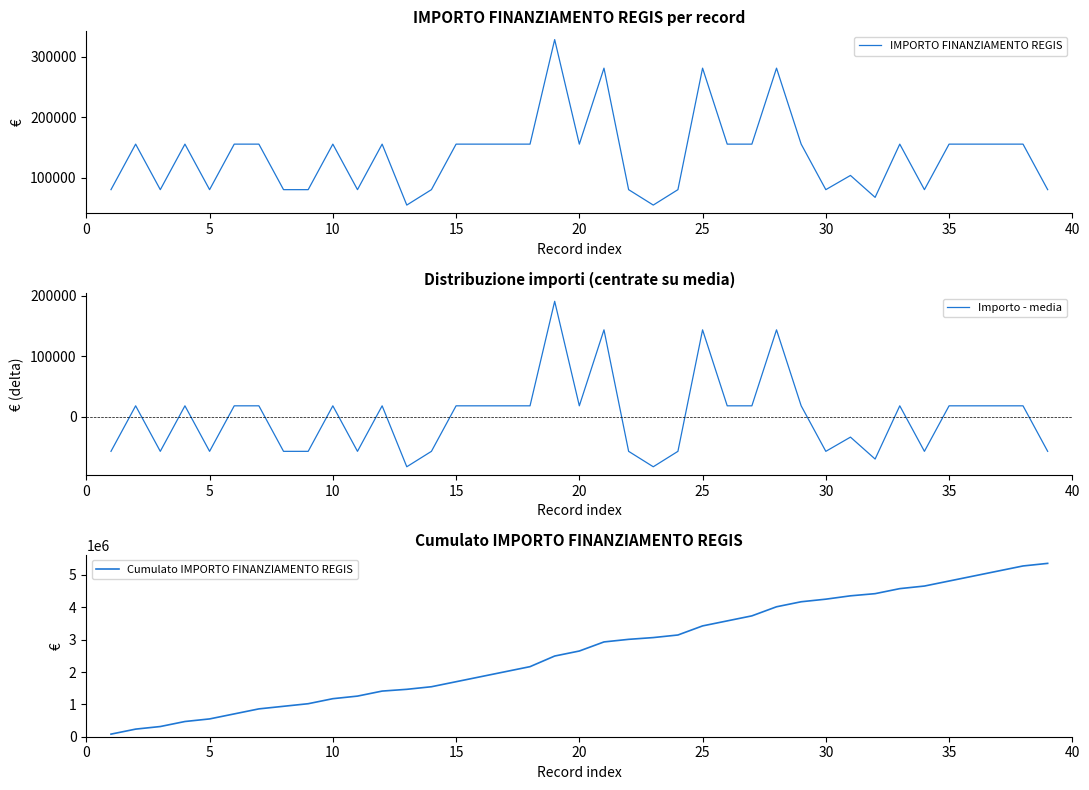

What is the maximum value for IMPORTO FINANZIAMENTO REGIS?

328160